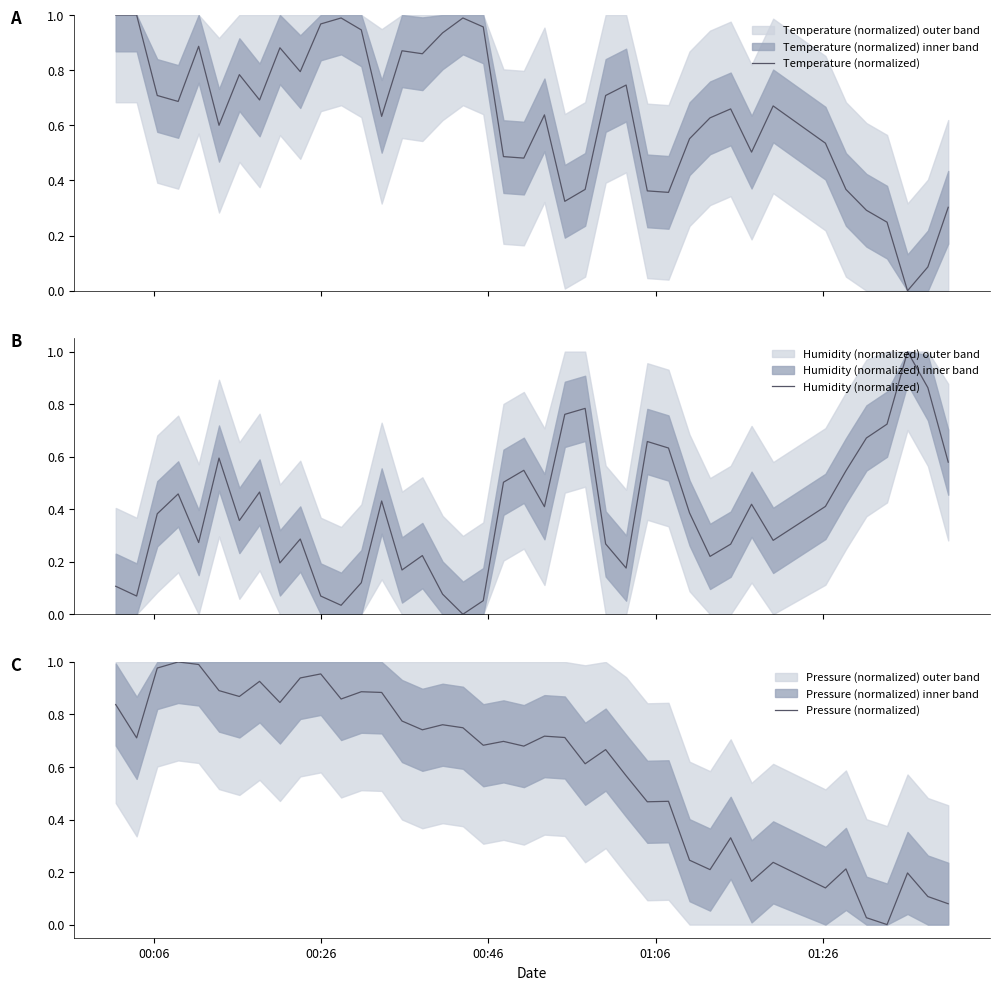

What is the maximum value shown in the chart?

1.0